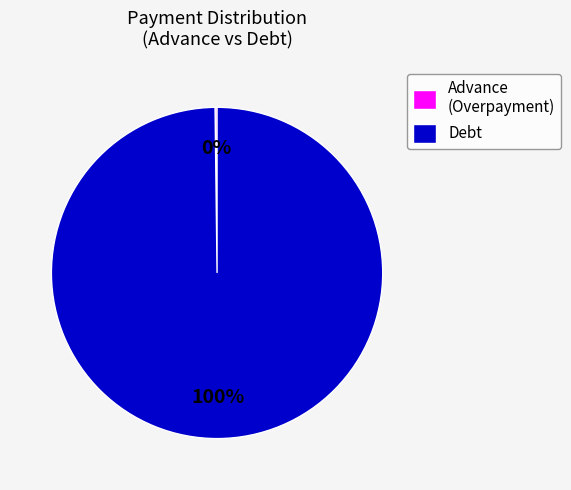

To the nearest percent, what portion does Debt represent?

100%